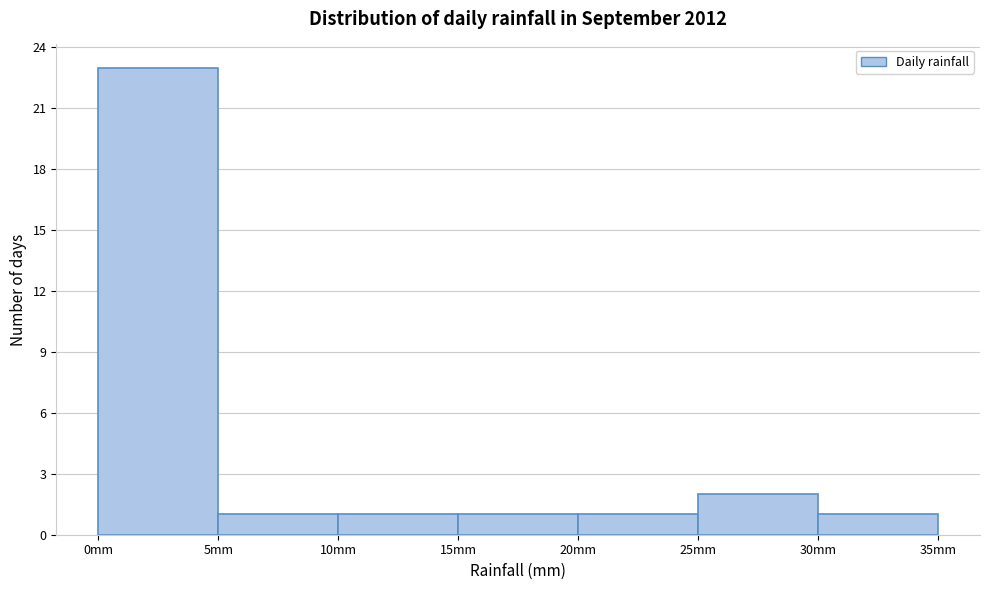

Reading left to right, transcribe this chart: for each bar, give the range it covers on the x-axis and its height. The values are not printed on the chart, so give them approximately, as read against the axis.

0 to 5: 23
5 to 10: 1
10 to 15: 1
15 to 20: 1
20 to 25: 1
25 to 30: 2
30 to 35: 1